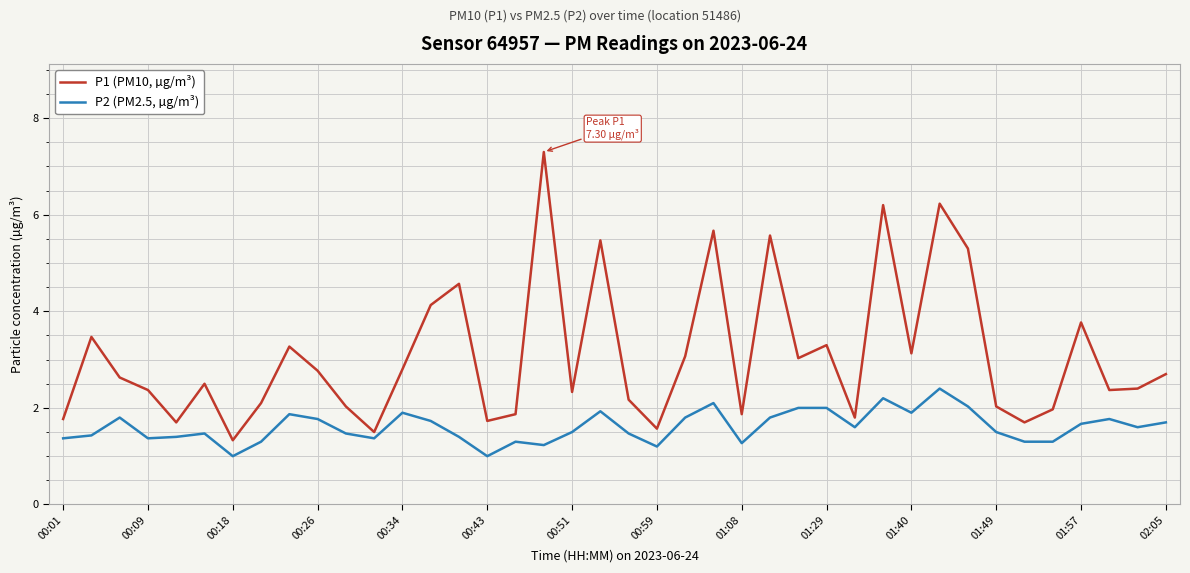

What is the difference between the maximum and minimum values in the P2 (PM2.5, µg/m³) series?

1.4